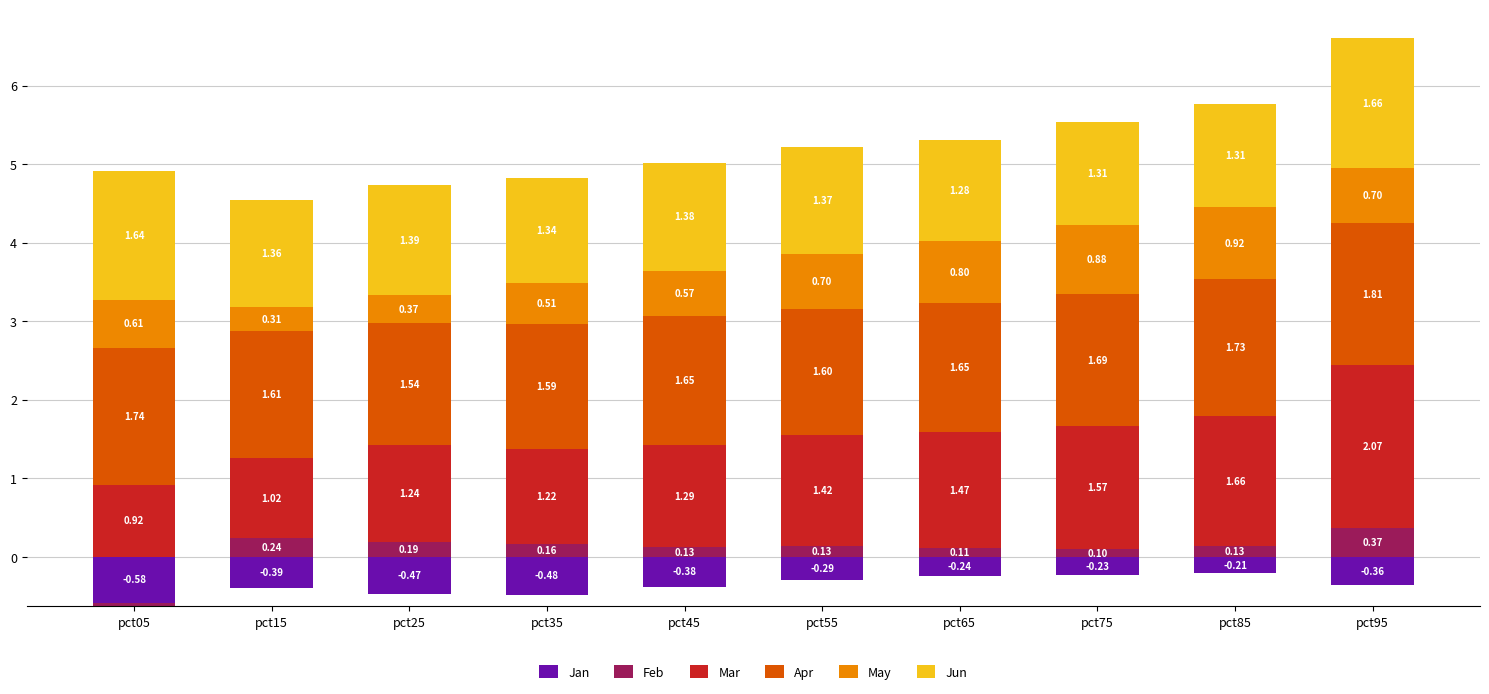

At which label is Apr closest to 1?

pct25